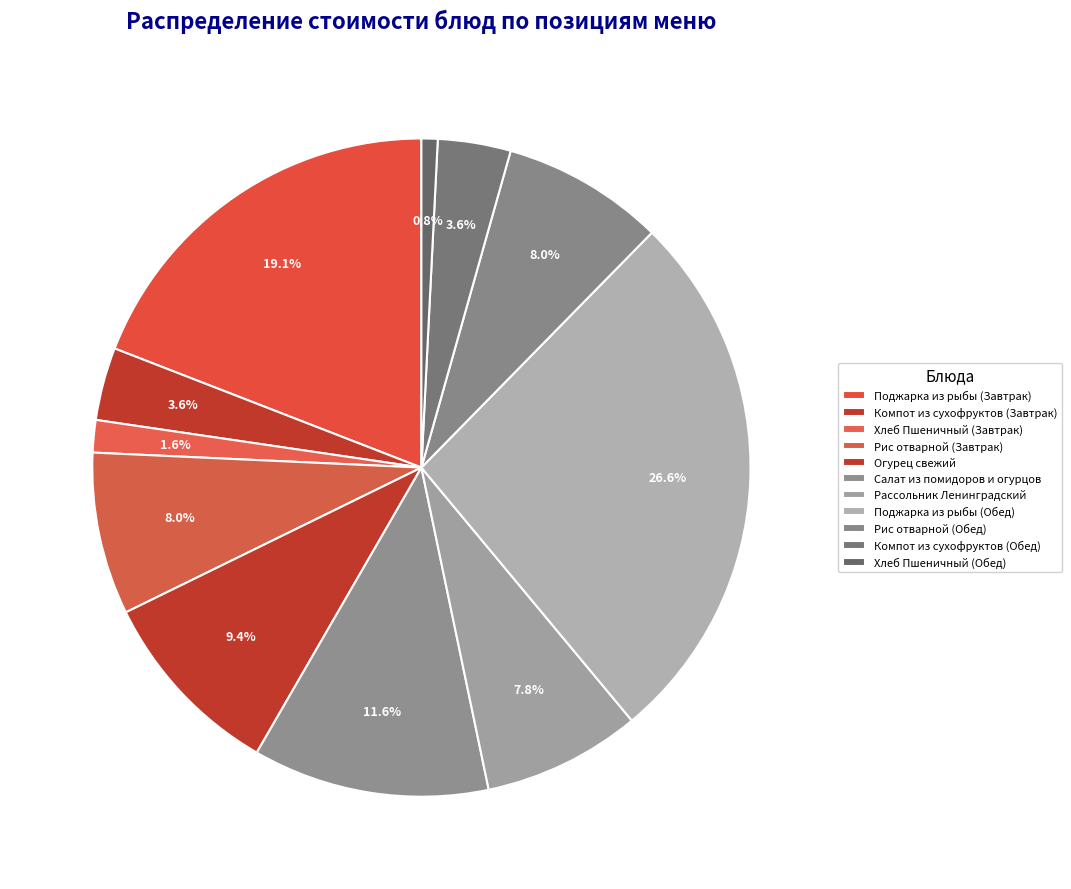

Does any single category account for the majority?

No